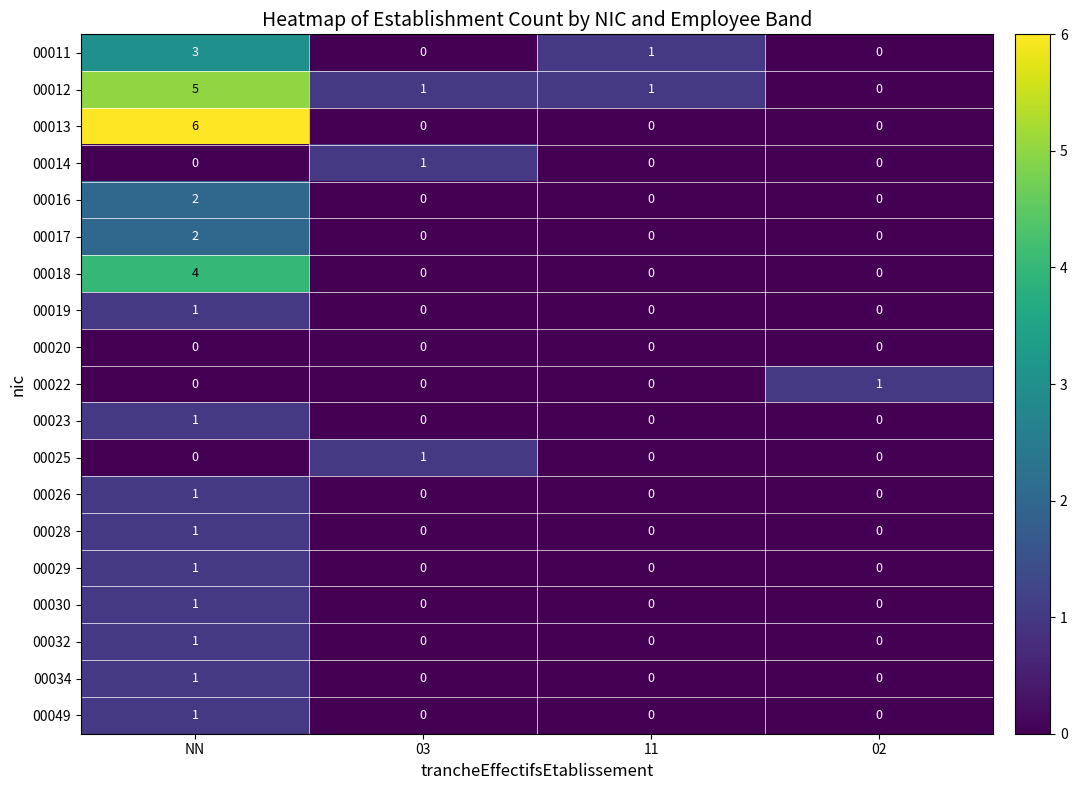

Which series has the largest total across all categories?

00012